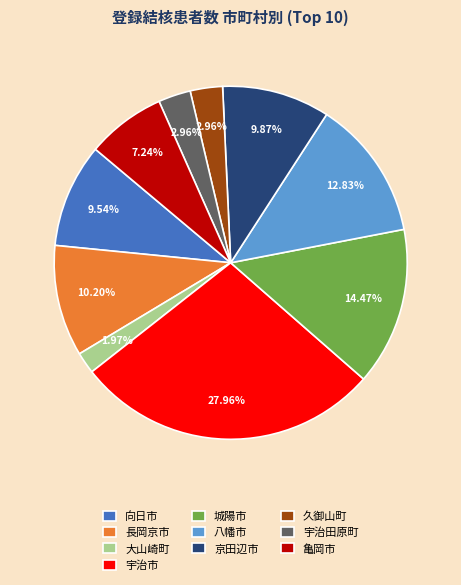

What is the total percentage of 向日市 and 城陽市?

24.0%